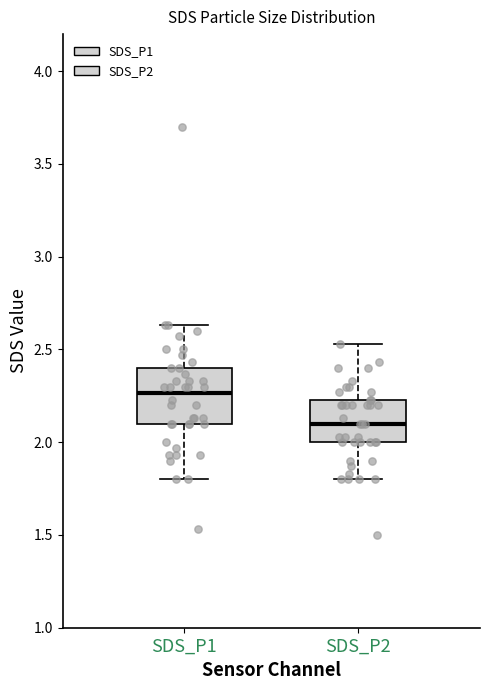

Reading left to right, read every box against the y-axis: the position of its median line, the range the box covers, and the ends of its whiskers. The values are not printed on the chart, so give them approximately, as read against the axis.

SDS_P1: median 2.25, box 2.10 to 2.40, whiskers 1.80 to 2.65
SDS_P2: median 2.10, box 2.00 to 2.25, whiskers 1.80 to 2.55